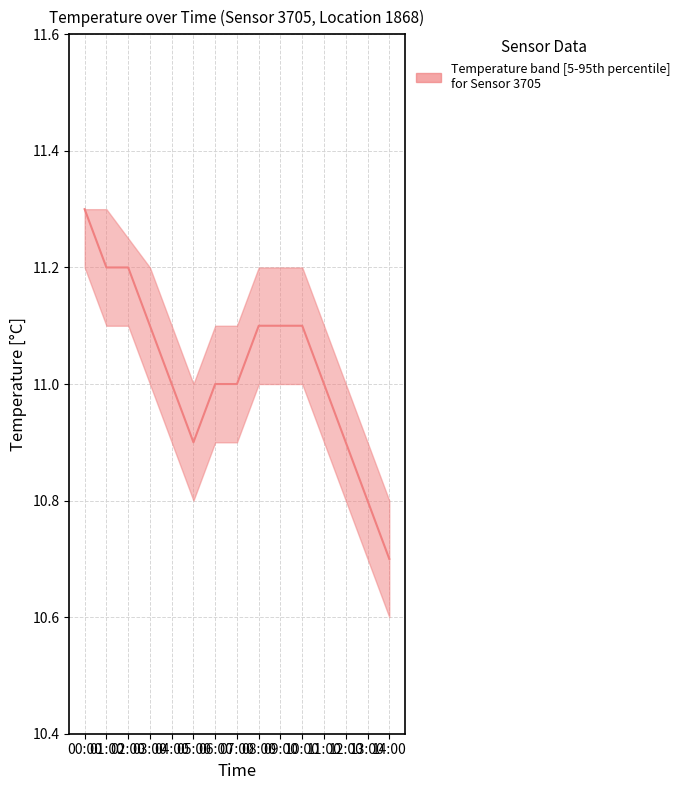

What position from the left is 14:00?

15